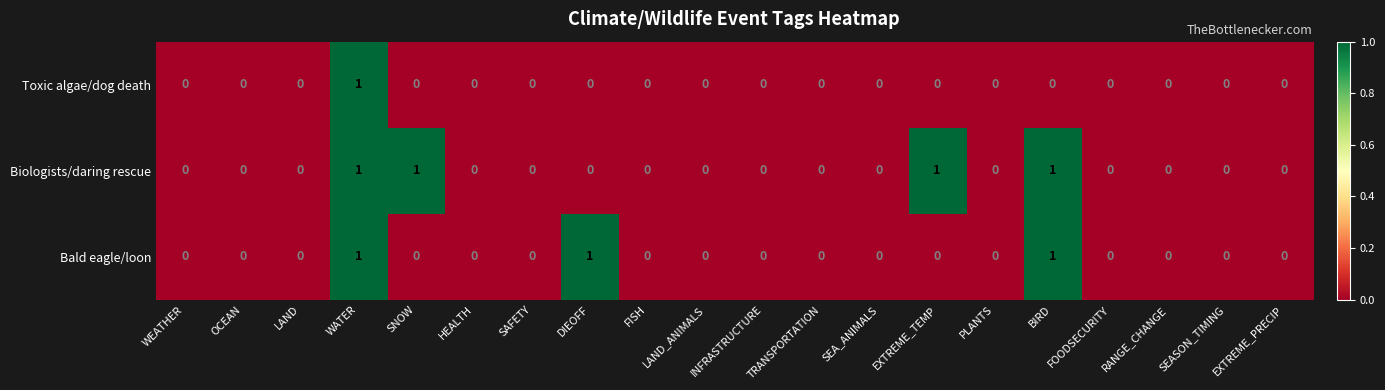

List the series in order of their overall mean, lowest first.

Toxic algae/dog death, Bald eagle/loon, Biologists/daring rescue